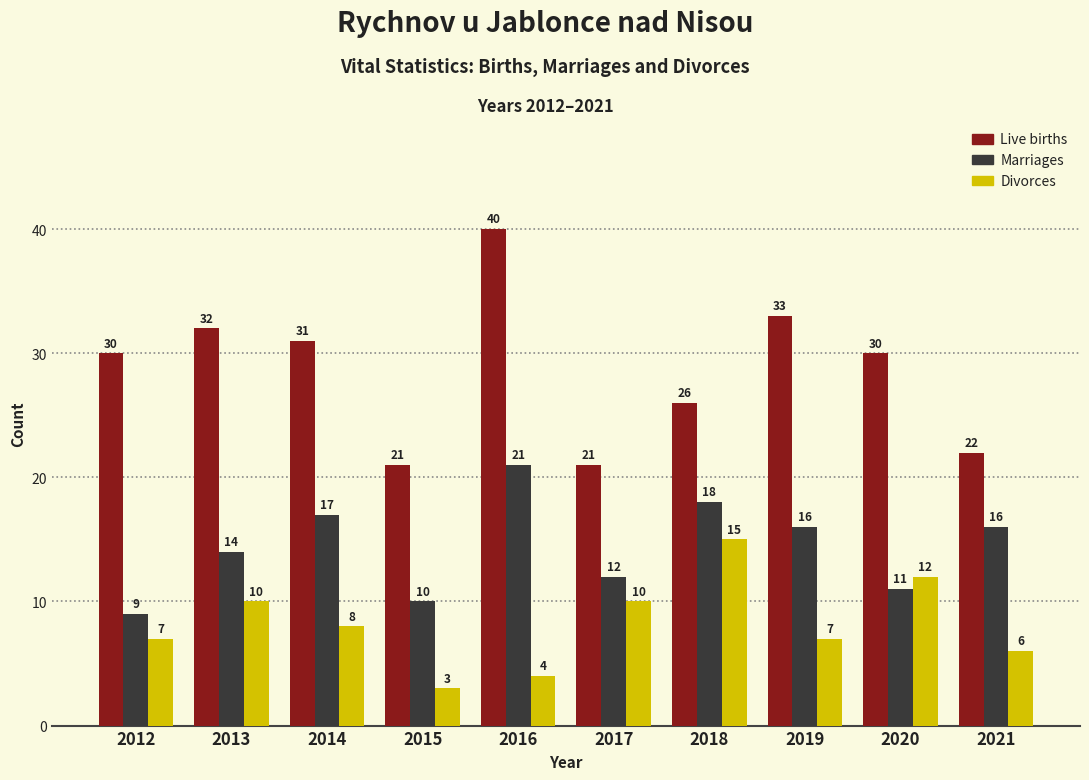

Reading left to right, list all the values displayed in this chart.

Live births: 30	32	31	21	40	21	26	33	30	22
Marriages: 9	14	17	10	21	12	18	16	11	16
Divorces: 7	10	8	3	4	10	15	7	12	6